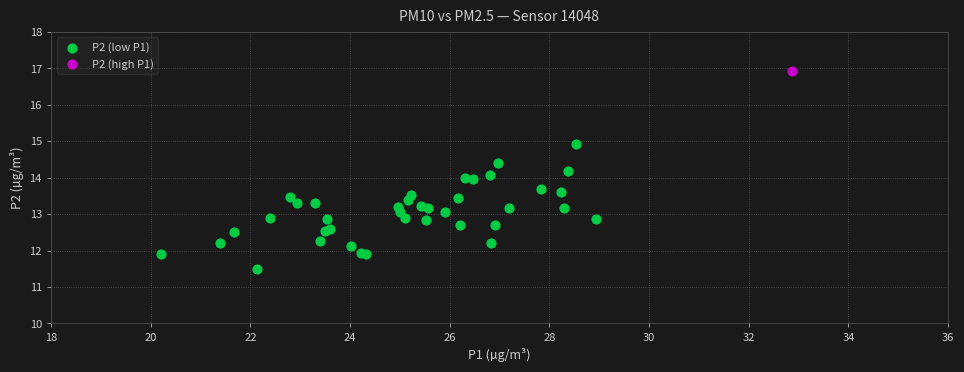

What are all the series names shown in the legend?

P2 (low P1), P2 (high P1)